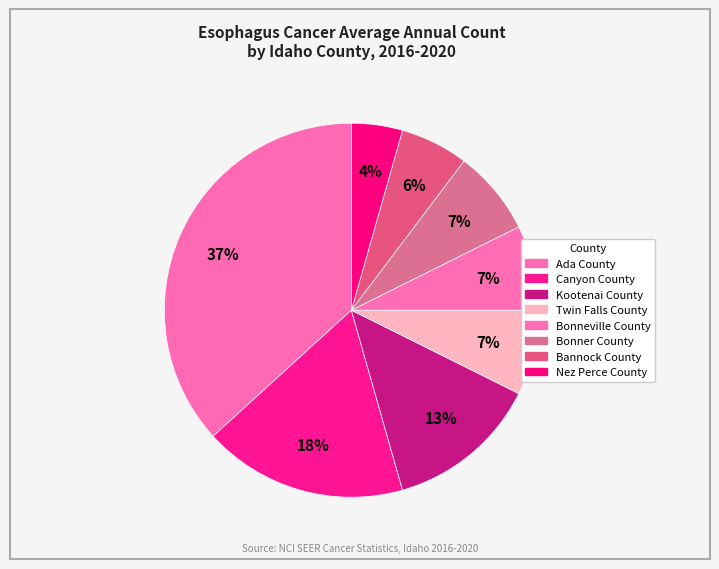

How many slices are in this pie chart?

8